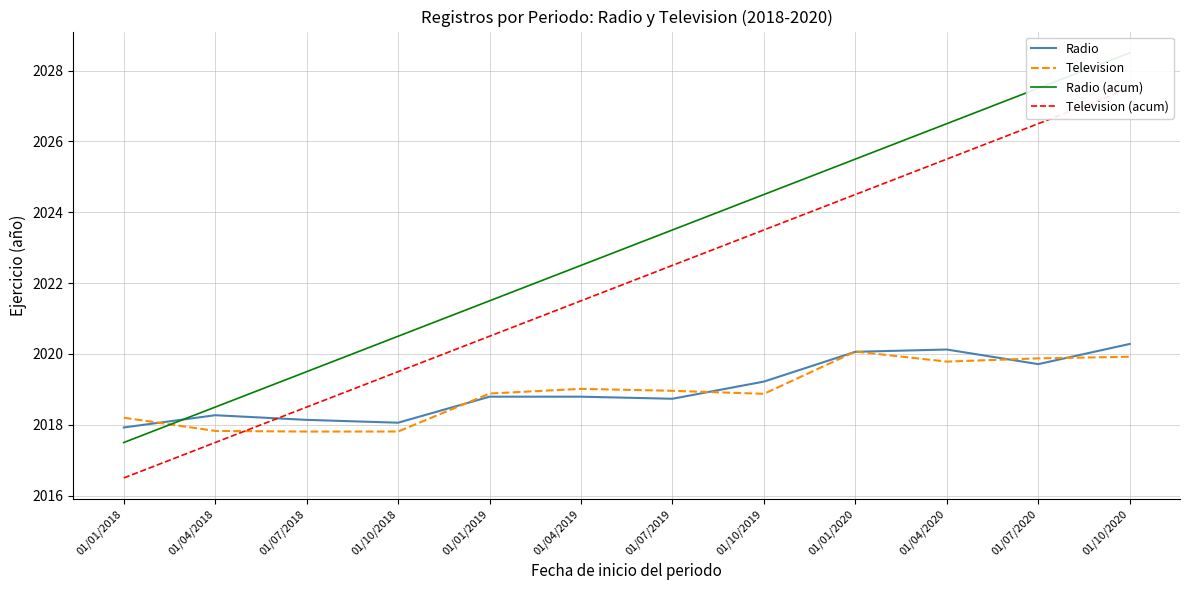

True or false: Radio has more than 2 points higher than both neighbors.

True